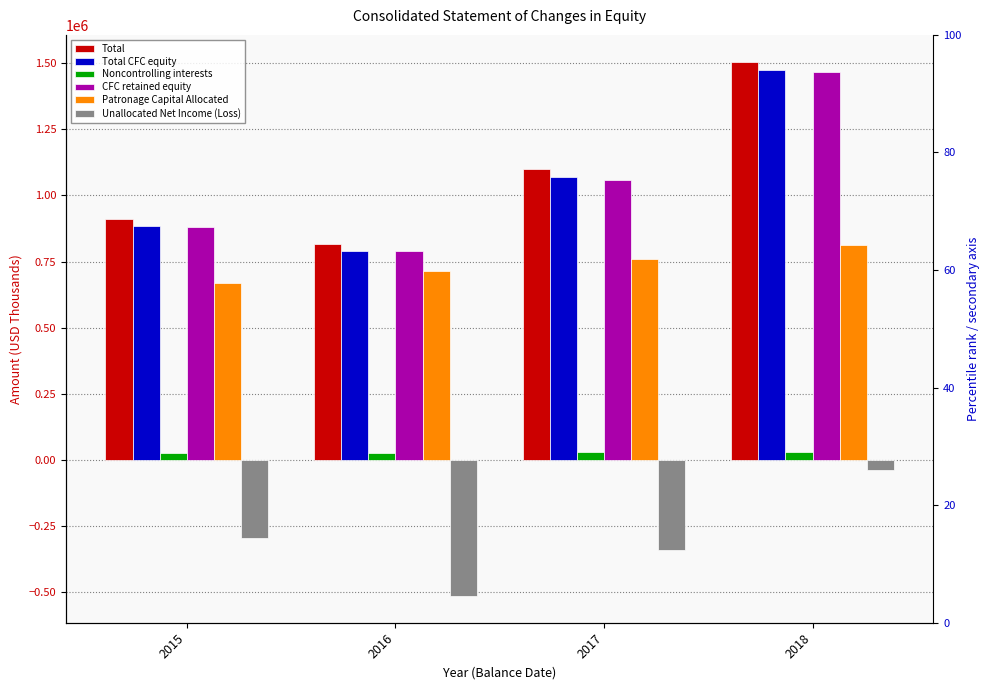

What is the sum of the Noncontrolling interests values at 2018 and 2016?

57606